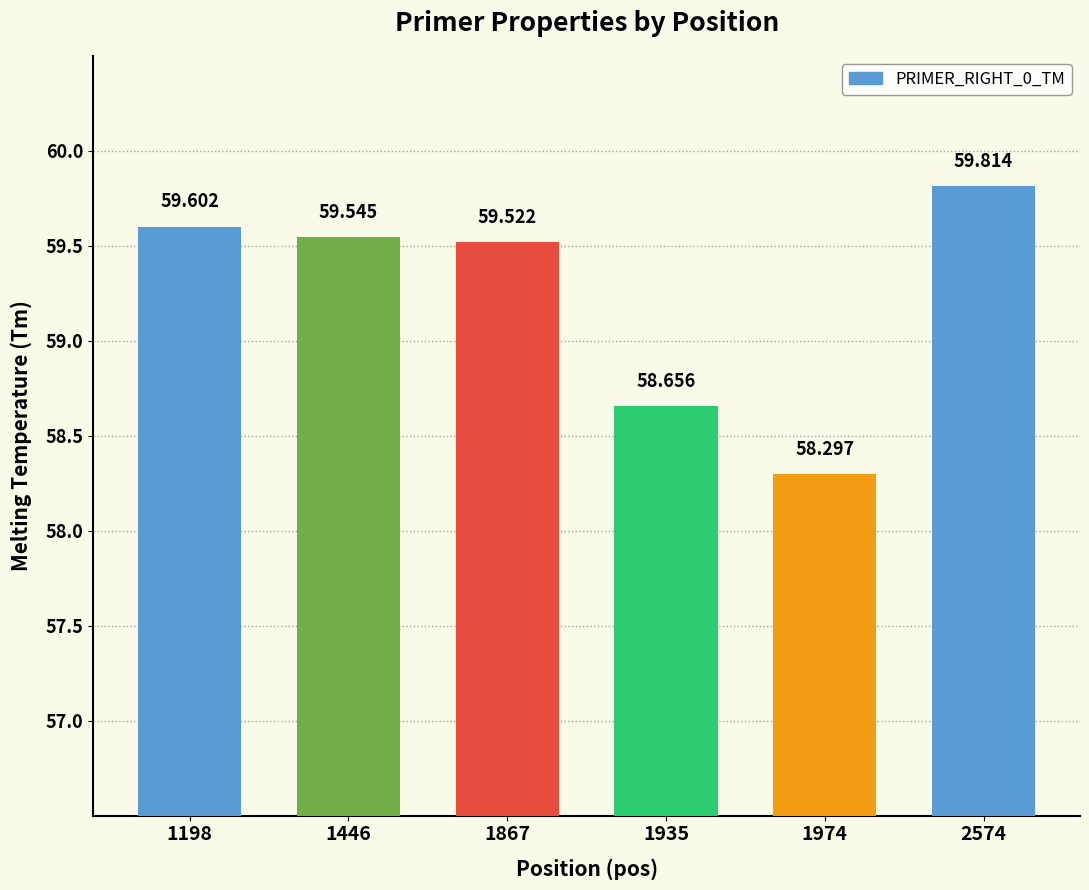

The chart shows a value of 58.7 at 1935. True or false?

True